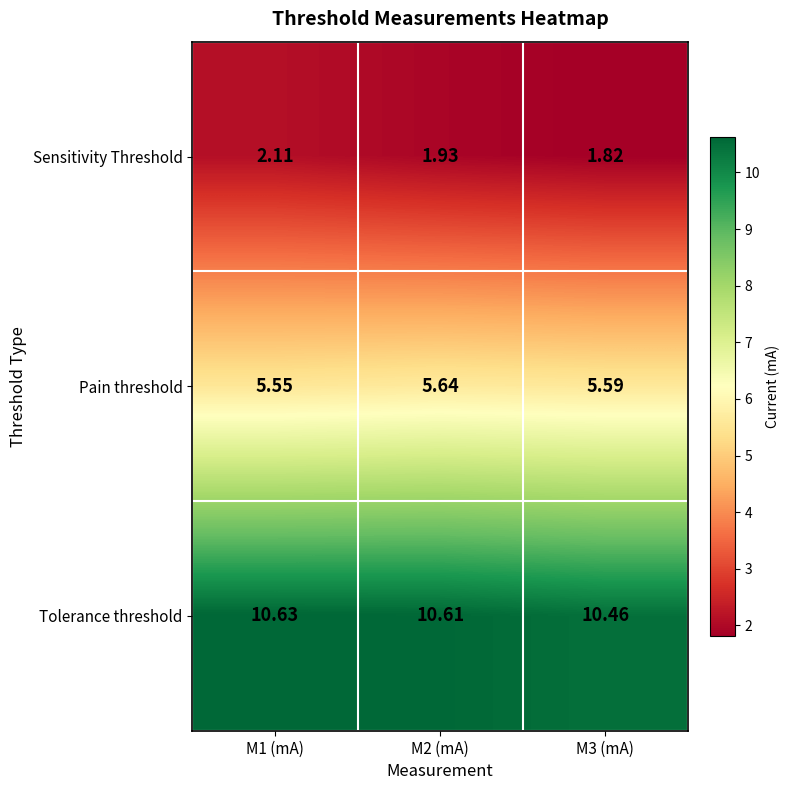

Which series has the largest total across all categories?

Tolerance threshold